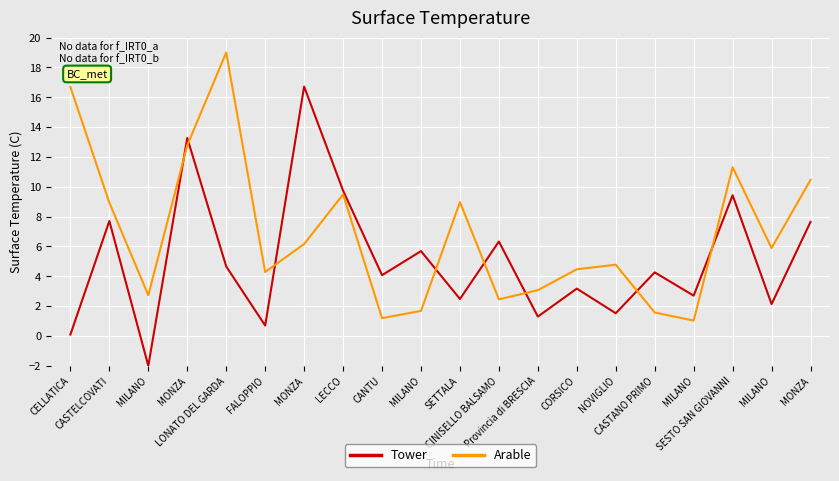

How many lines are shown in the chart?

2